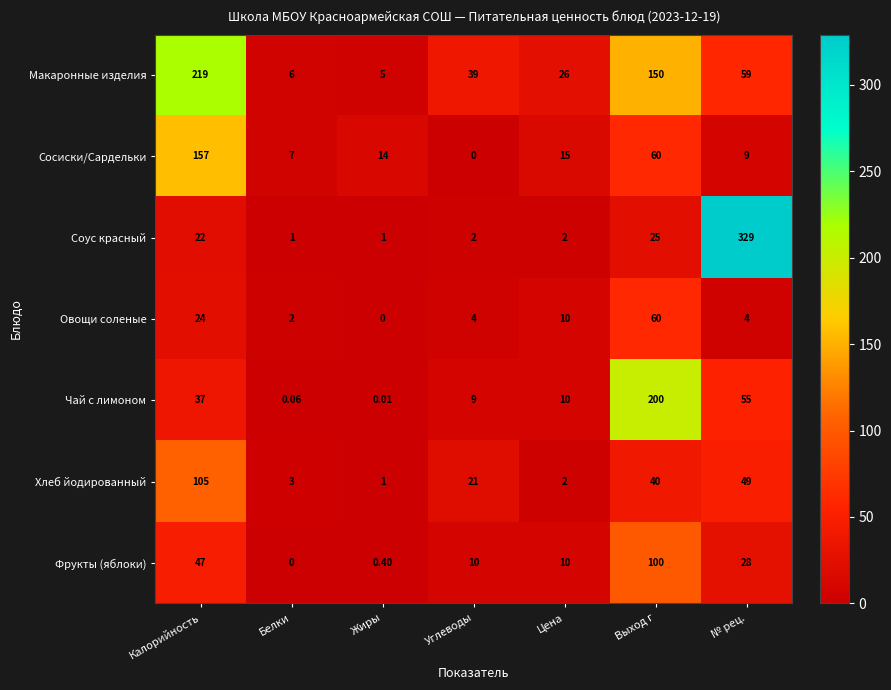

Which series changed the most between Калорийность and № рец.?

Соус красный